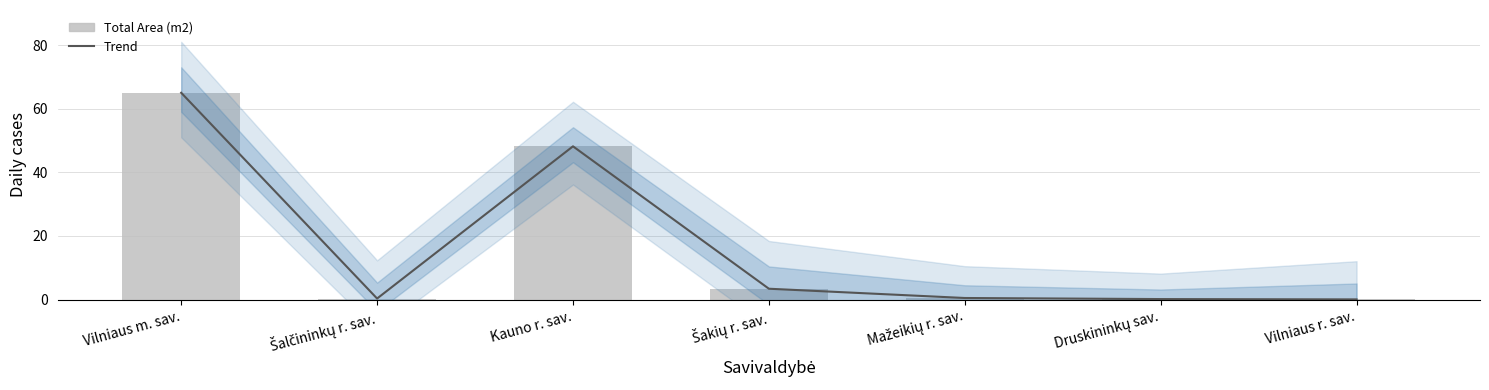

What is the difference between the second highest and minimum values in the Total Area (m2) series?

48.1